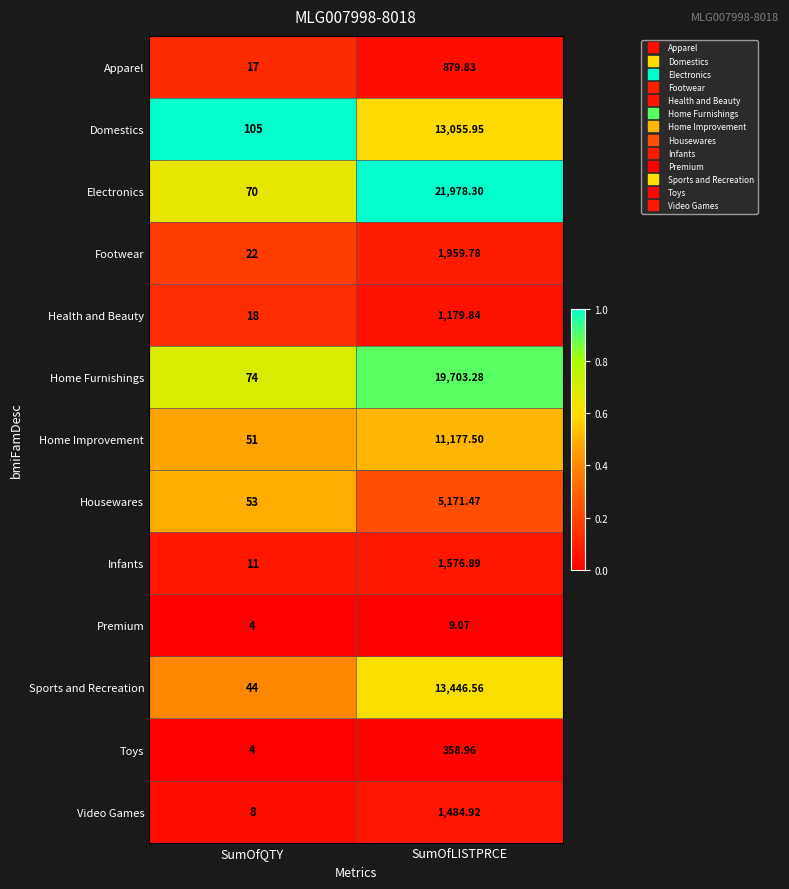

How many distinct data groups are displayed?

13